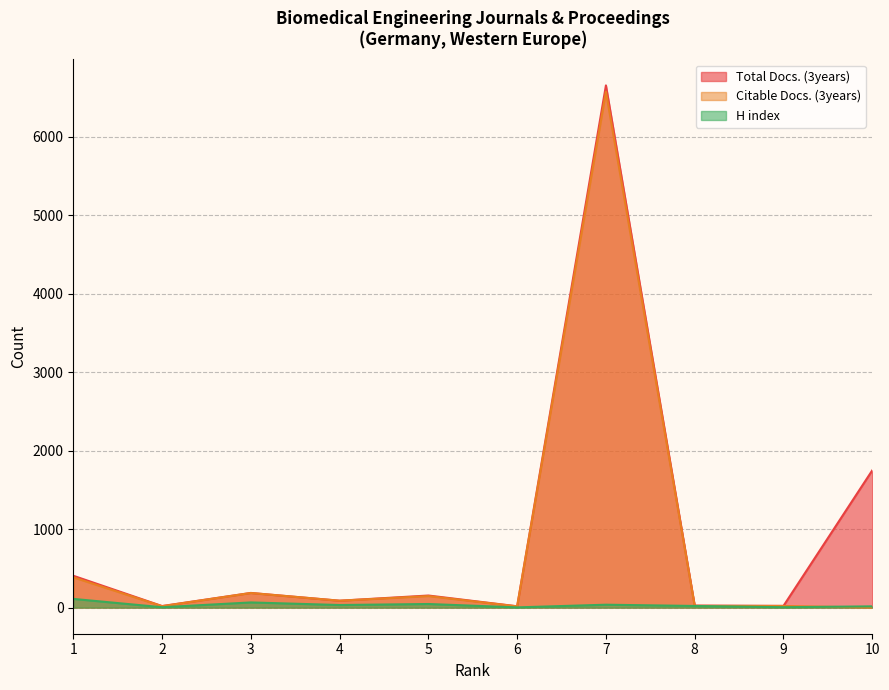

At which label is Total Docs. (3years) closest to 3334?

10